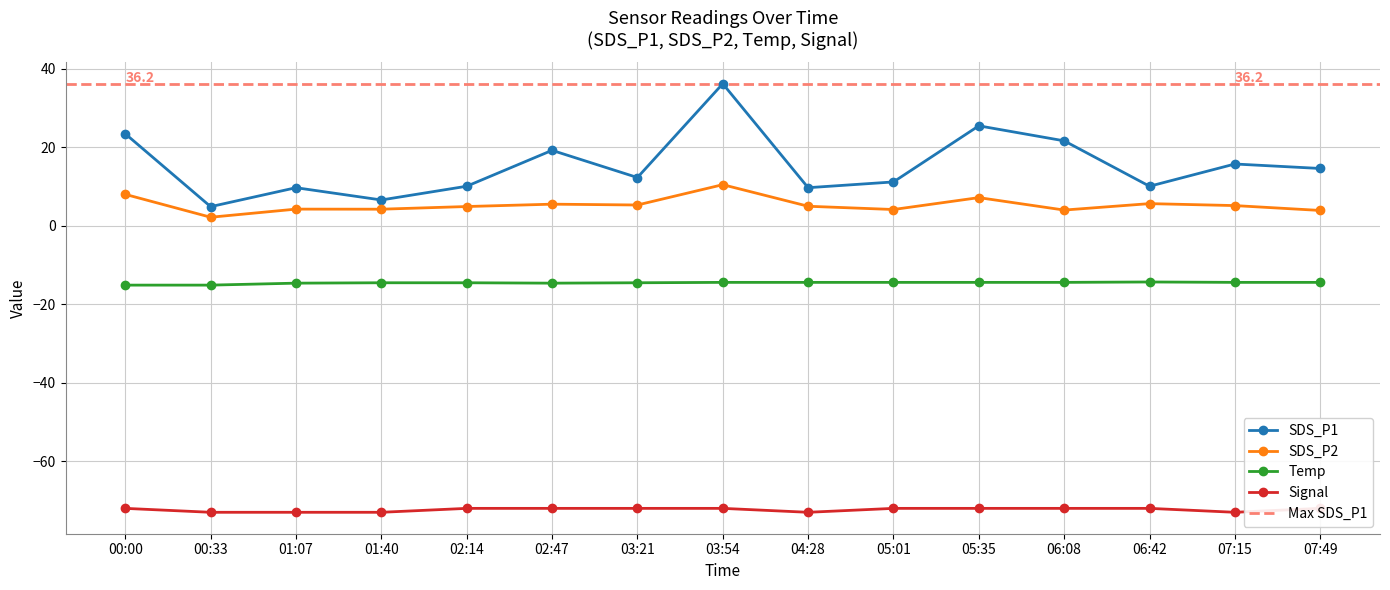

Rank the categories by SDS_P1 value from highest to lowest.

03:54, 05:35, 00:00, 06:08, 02:47, 07:15, 07:49, 03:21, 05:01, 02:14, 06:42, 01:07, 04:28, 01:40, 00:33